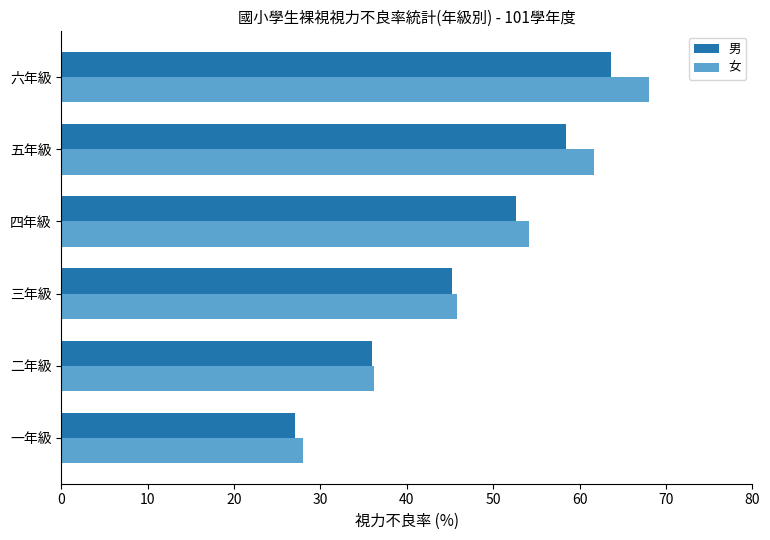

What is the lowest value of the 女 series?

28.0